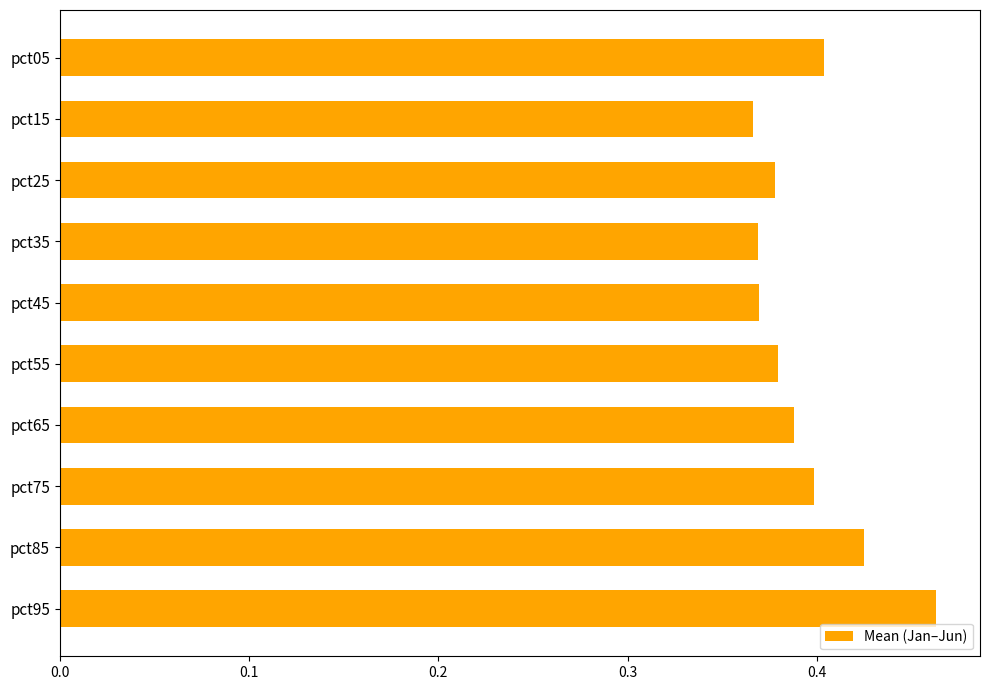

What is the sum of all values?

3.9